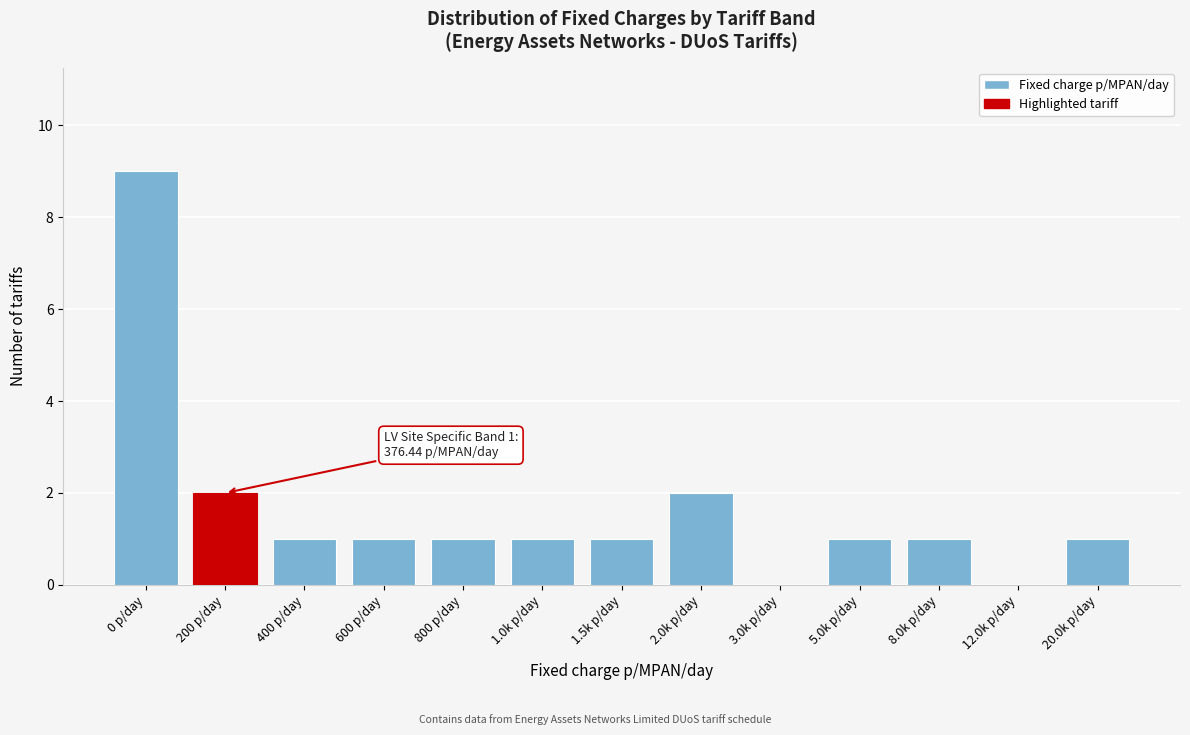

Between 12.0k p/day and 1.5k p/day, which is larger?

1.5k p/day